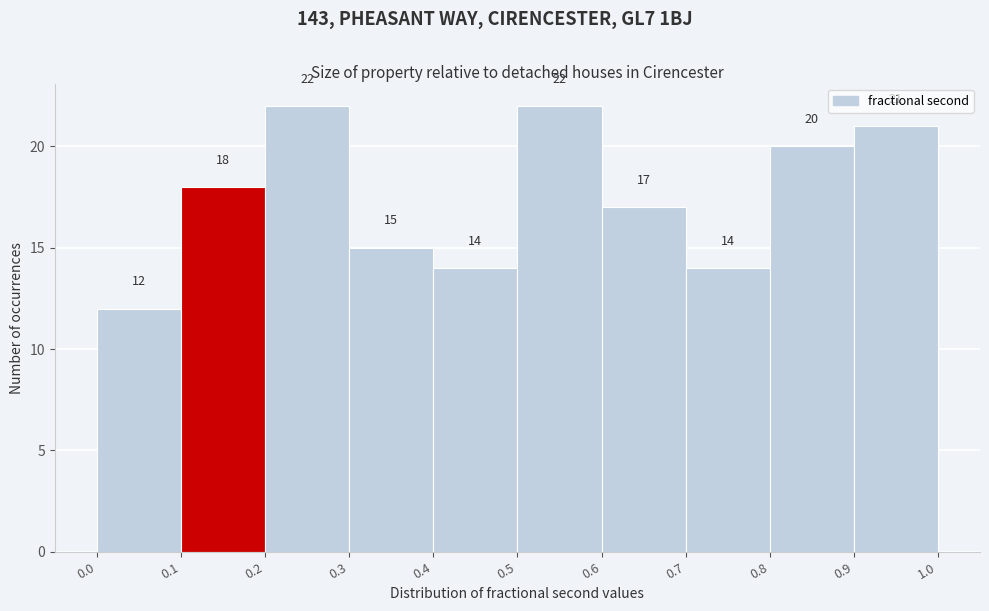

Reading left to right, transcribe this chart: for each bar, give the range it covers on the x-axis and its height.

0.0 to 0.1: 12
0.1 to 0.2: 18
0.2 to 0.3: 22
0.3 to 0.4: 15
0.4 to 0.5: 14
0.5 to 0.6: 22
0.6 to 0.7: 17
0.7 to 0.8: 14
0.8 to 0.9: 20
0.9 to 1.0: 21